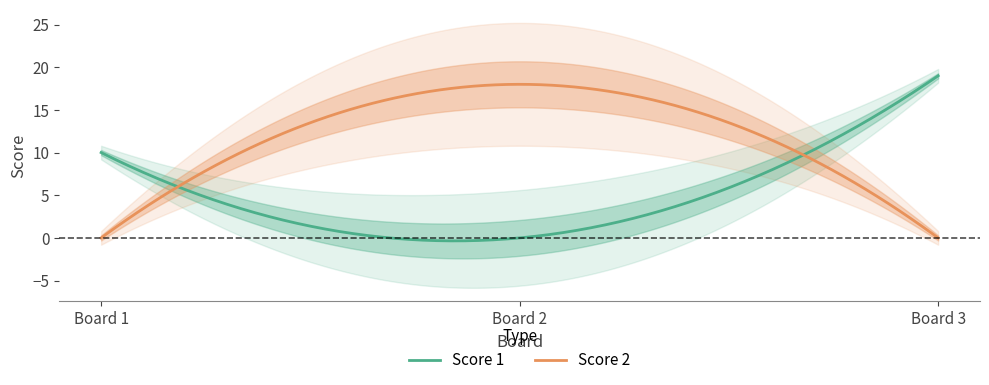

List the series in order of their overall mean, highest first.

Score 1, Score 2